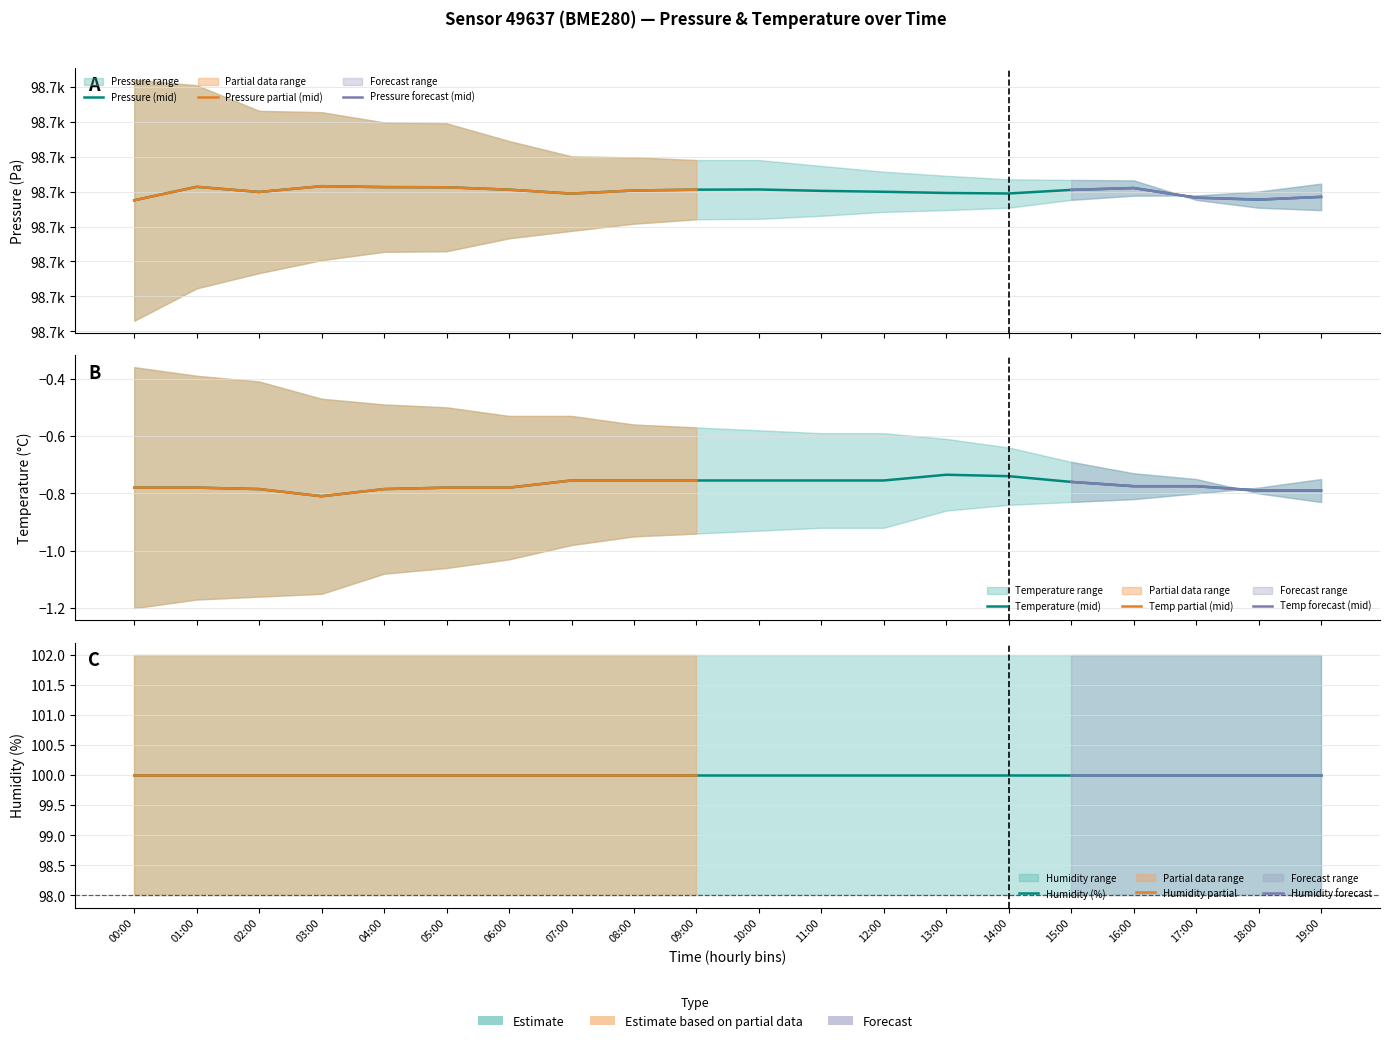

Rank the series by their maximum value, from lowest to highest.

temperature_lower, temperature_upper, humidity, pressure_lower, pressure_upper